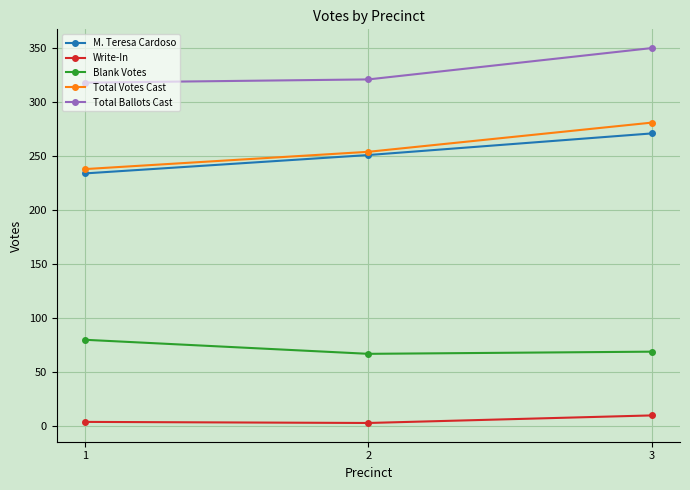

Which series has the largest total across all categories?

Total Ballots Cast